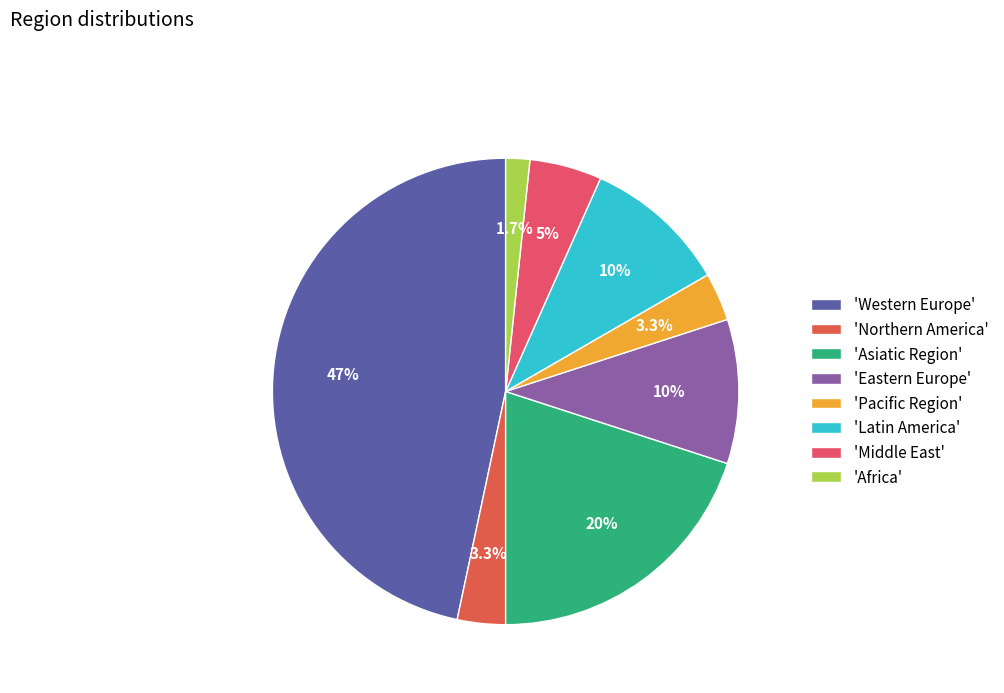

Count the number of slices in the pie.

8